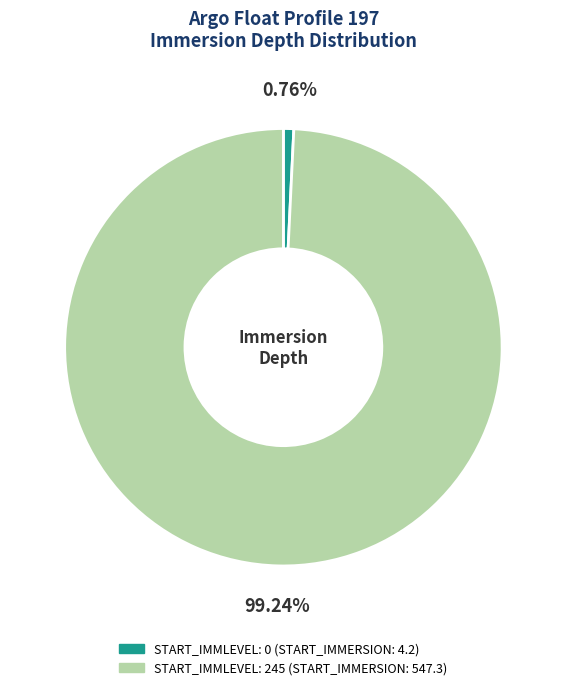

How many slices are in this pie chart?

2